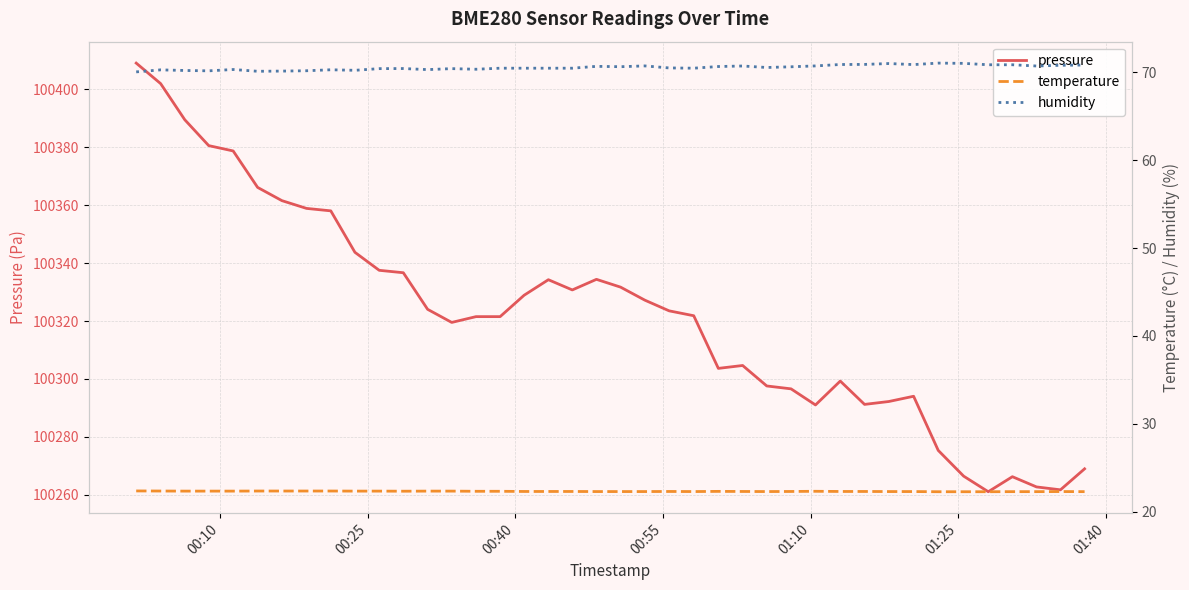

What is the minimum value for pressure?

100261.1